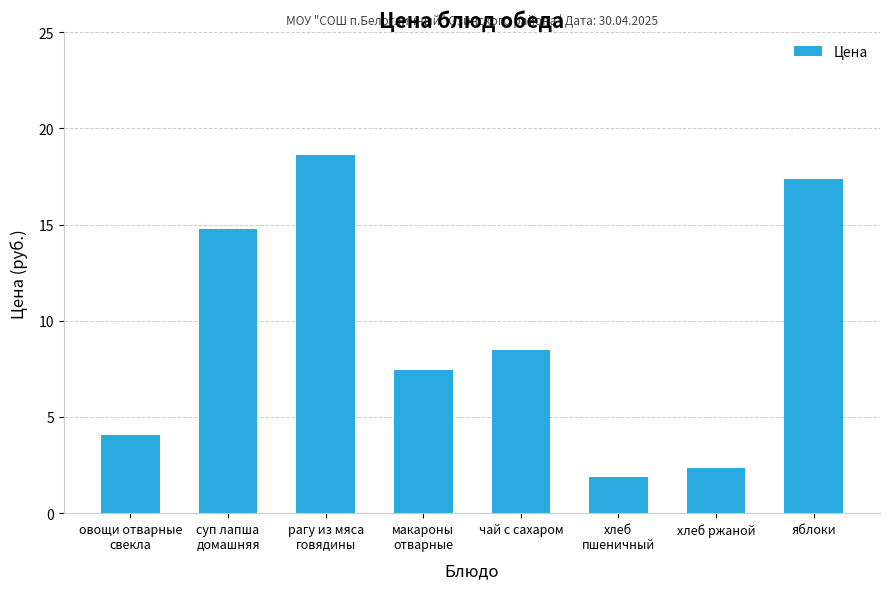

The value at чай с сахаром is 4.7. True or false?

False